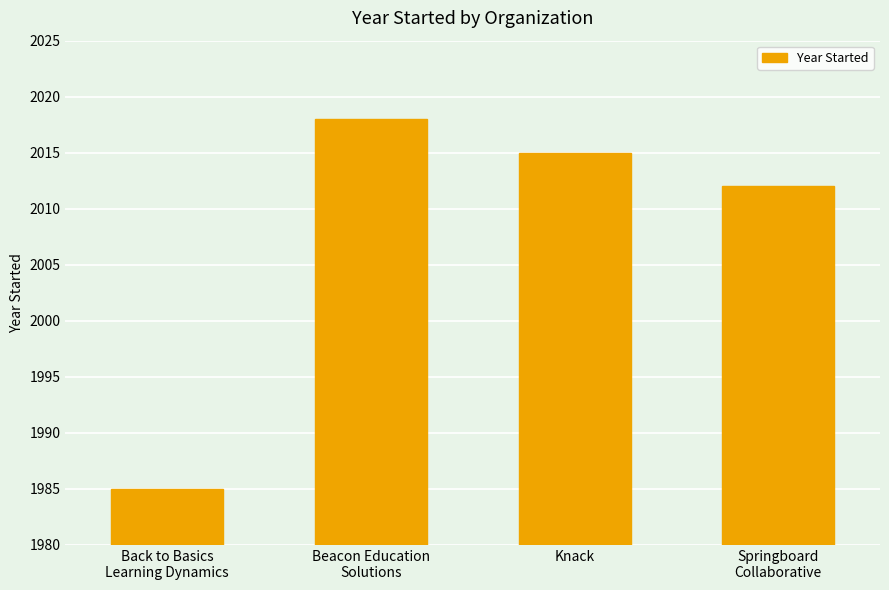

What is the smallest value displayed?

1985